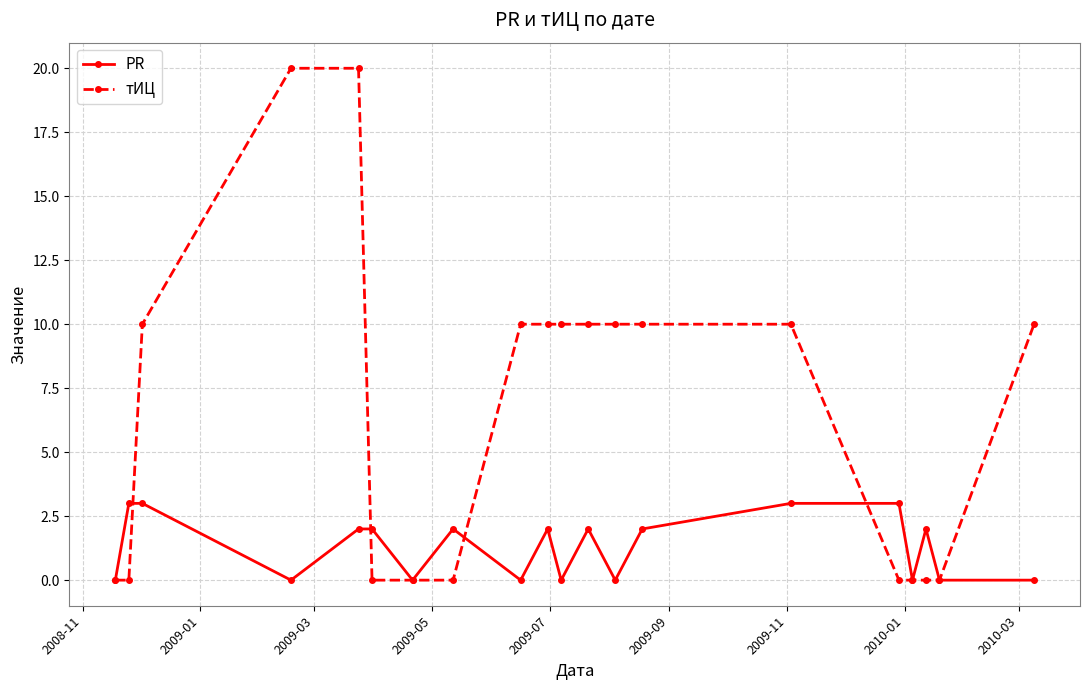

Rank the series by their average value, from highest to lowest.

тИЦ, PR